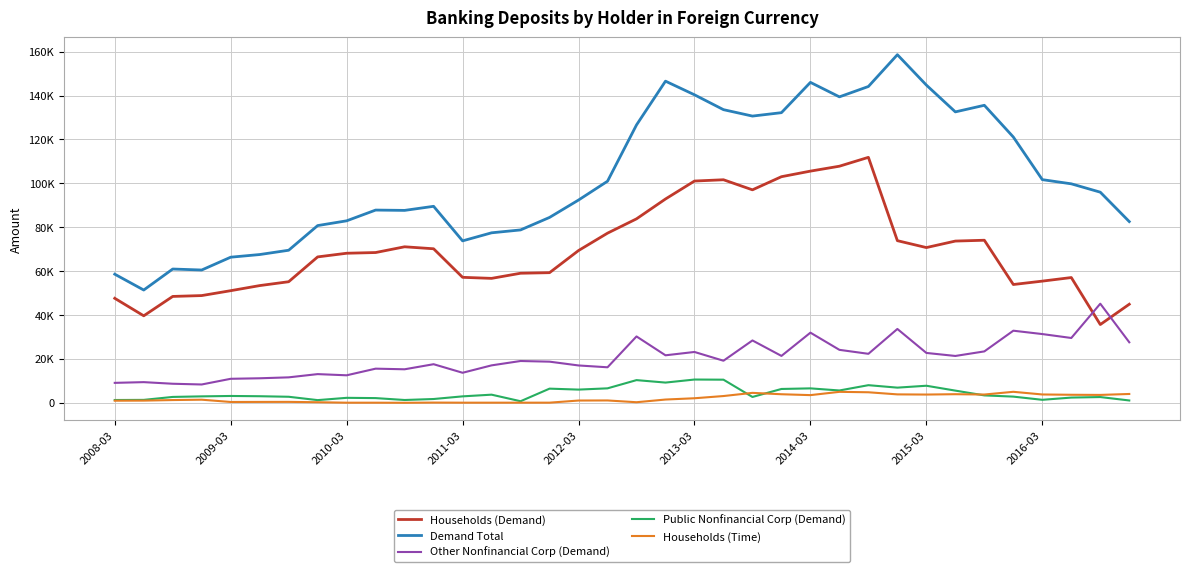

At how many categories does at least one series exceed 15624?

36